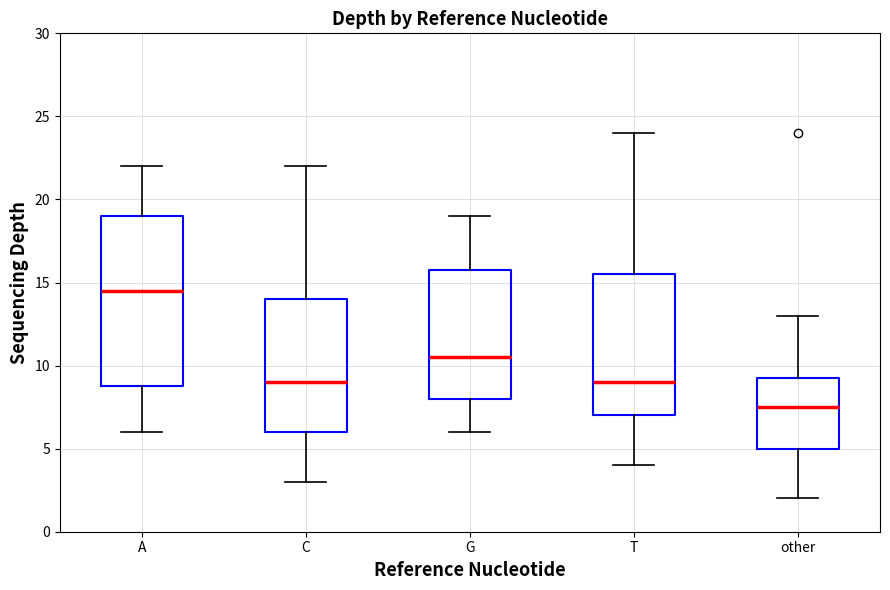

Reading left to right, transcribe this box plot: for each box, give where its median line is, the range the box spans, and where its two whiskers end, as read against the y-axis. The values are not printed on the chart, so give them approximately, as read against the axis.

A: median 14.5, box 9.0 to 19.0, whiskers 6.0 to 22.0
C: median 9.0, box 6.0 to 14.0, whiskers 3.0 to 22.0
G: median 10.5, box 8.0 to 16.0, whiskers 6.0 to 19.0
T: median 9.0, box 7.0 to 15.5, whiskers 4.0 to 24.0
other: median 7.5, box 5.0 to 9.5, whiskers 2.0 to 13.0